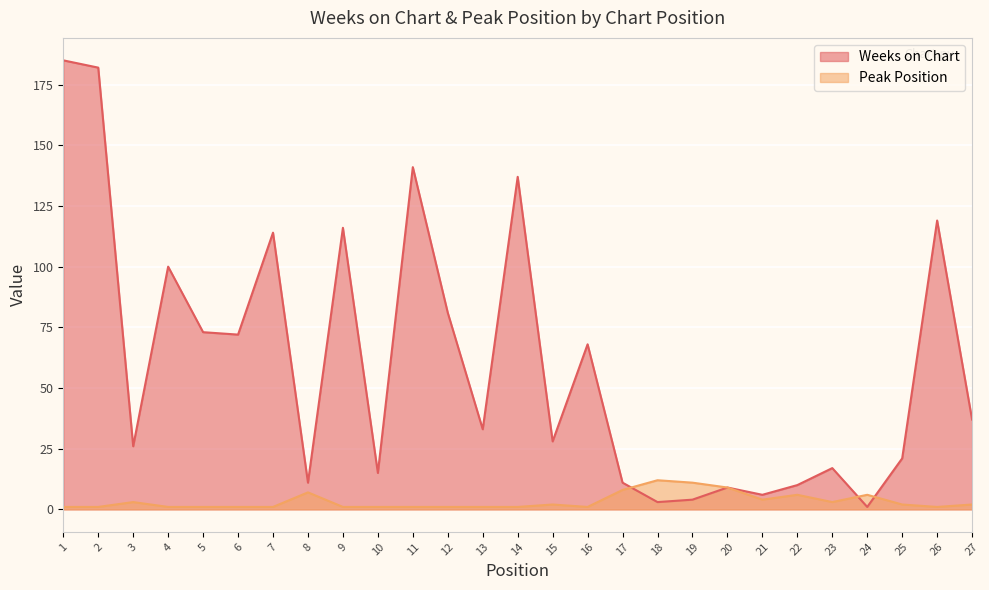

Is it true that Weeks on Chart equals 6 at 8?

False